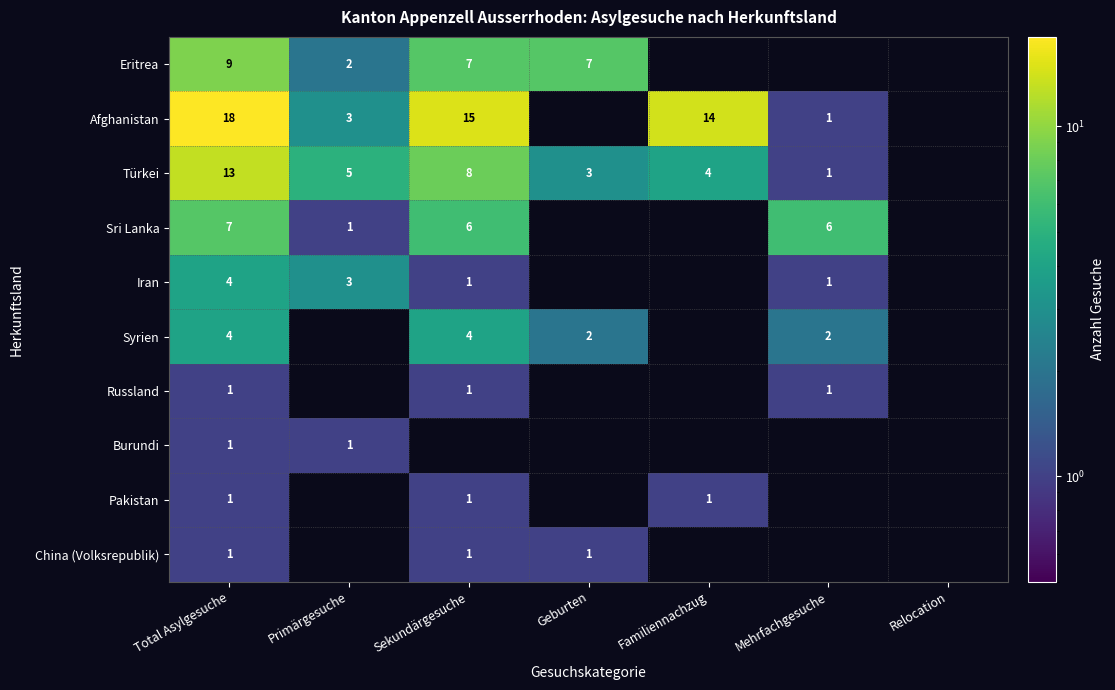

True or false: Syrien has a value of 4 at Total Asylgesuche.

True